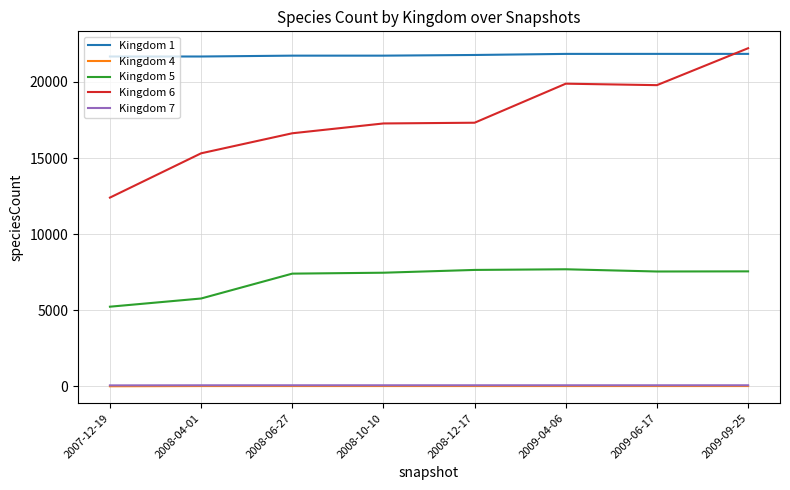

Is the value of Kingdom 1 at 2009-04-06 greater than the value of Kingdom 7 at 2007-12-19?

Yes